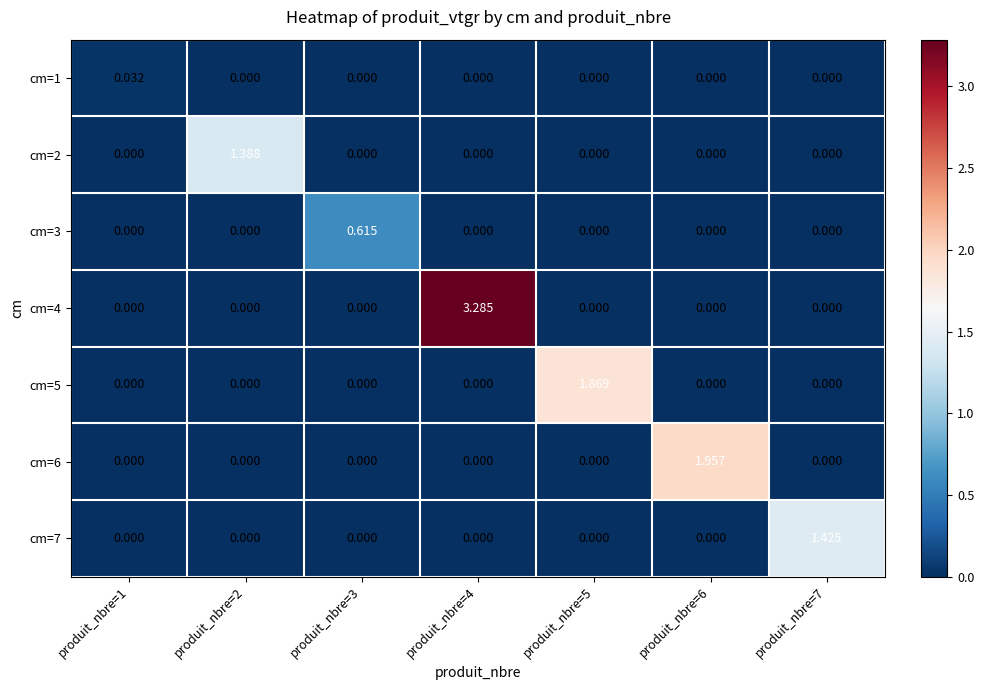

Which series has the largest total across all categories?

cm=4